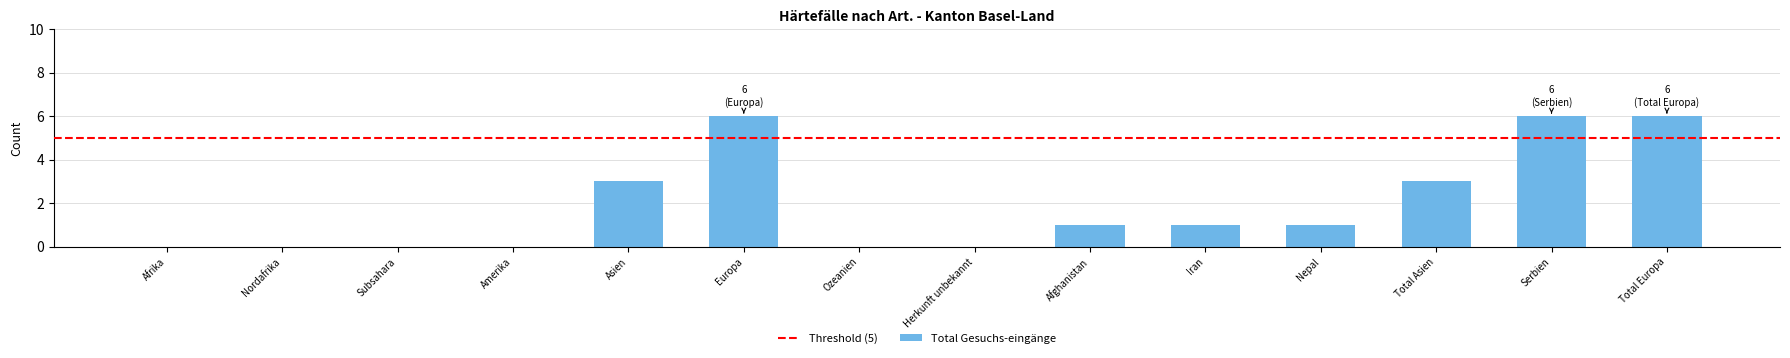

Reading right to left, transcribe all the data shown in this chart.

Total Europa=6	Serbien=6	Total Asien=3	Nepal=1	Iran=1	Afghanistan=1	Herkunft unbekannt=0	Ozeanien=0	Europa=6	Asien=3	Amerika=0	Subsahara=0	Nordafrika=0	Afrika=0